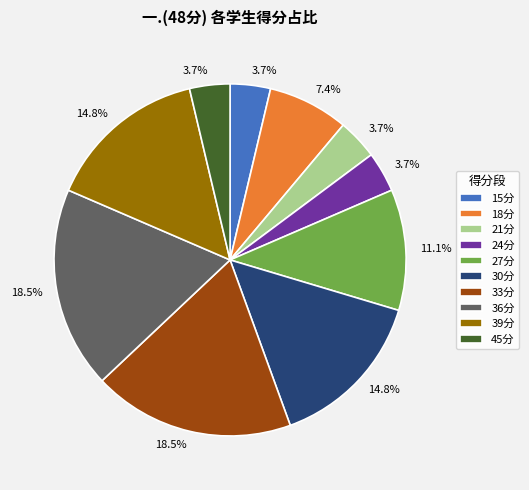

Is there any slice that represents more than half of the pie?

No